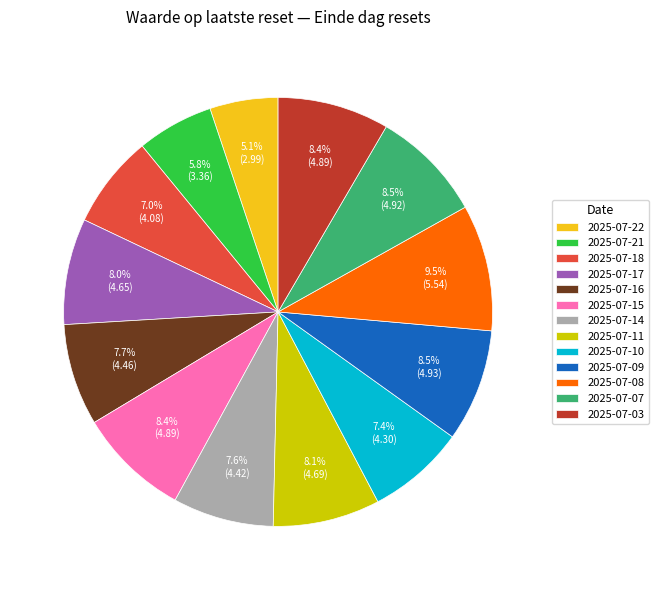

True or false: 2025-07-18 accounts for 19% of the total.

False